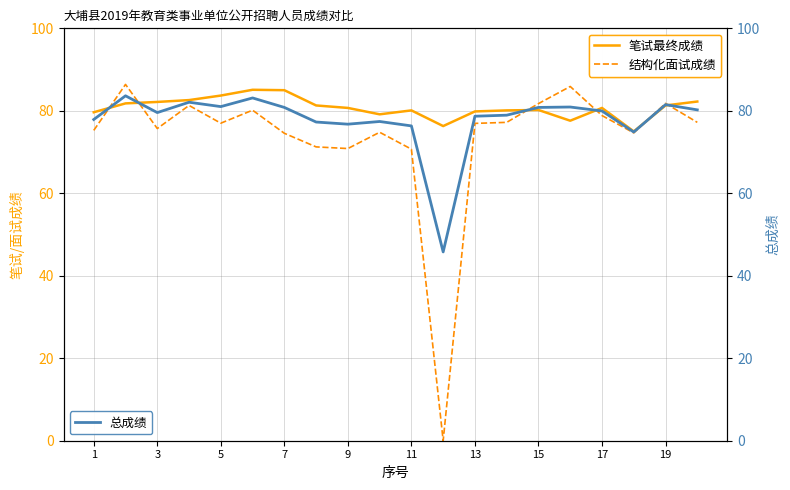

What is the lowest value of the 总成绩 series?

45.8